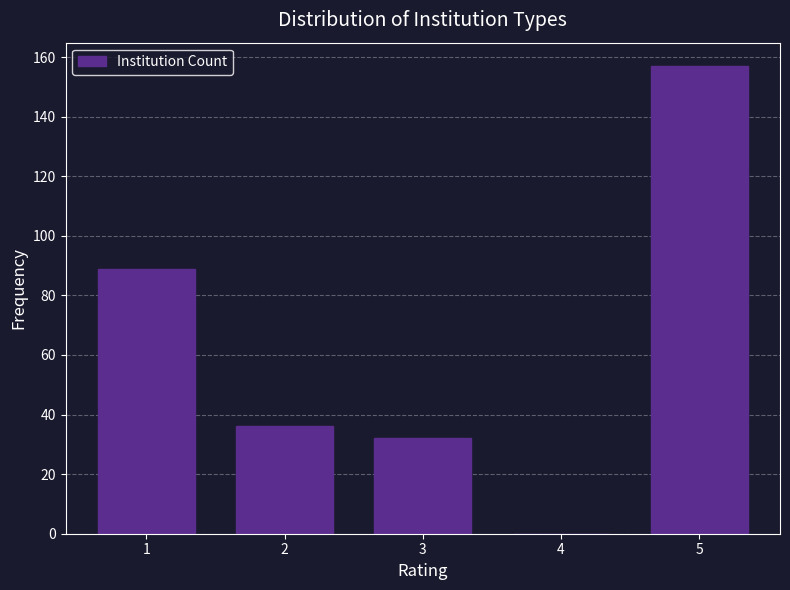

Reading left to right, transcribe all the data shown in this chart.

1=89	2=36	3=32	4=0	5=157